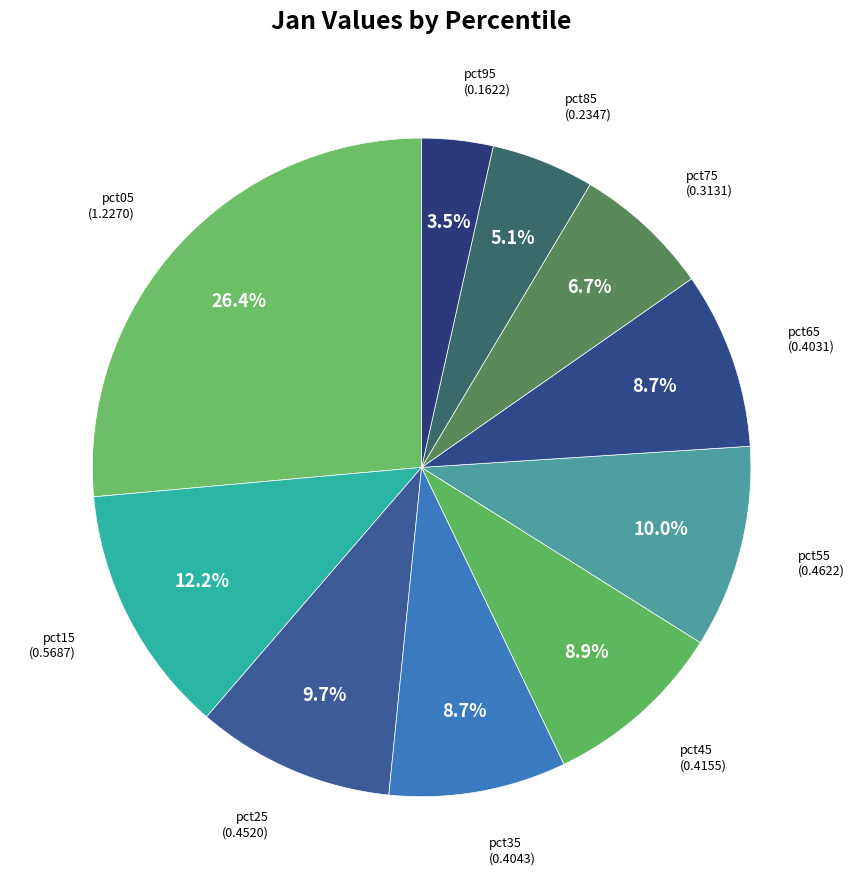

To the nearest percent, what is the average slice percentage?

10%